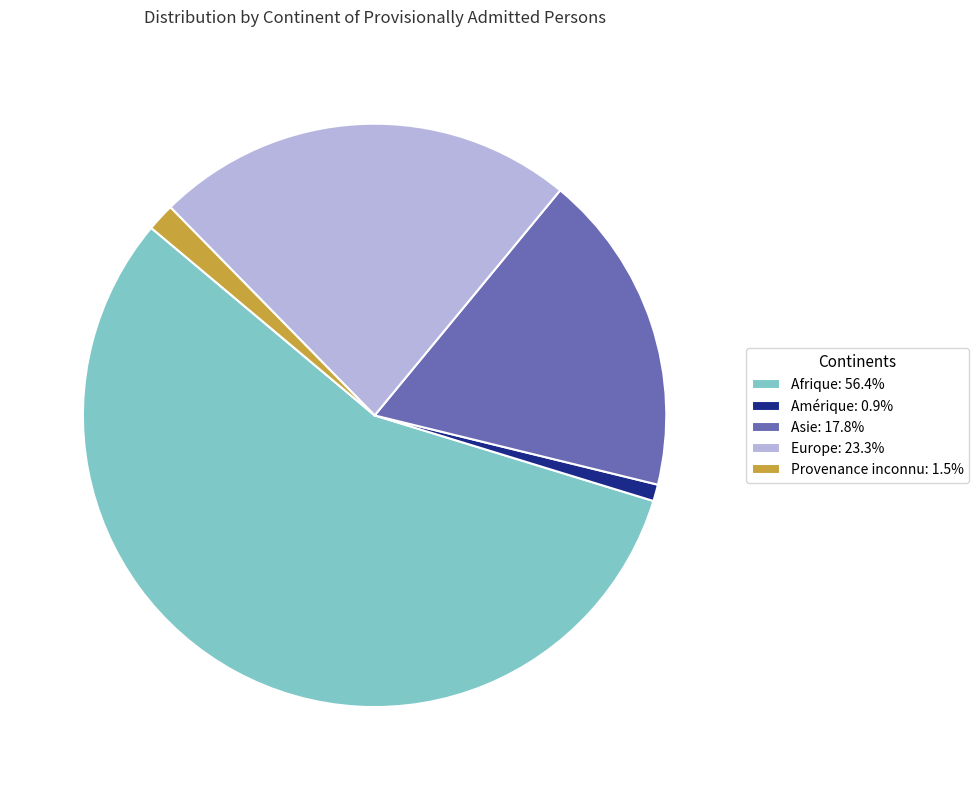

How many segments does this pie chart have?

5